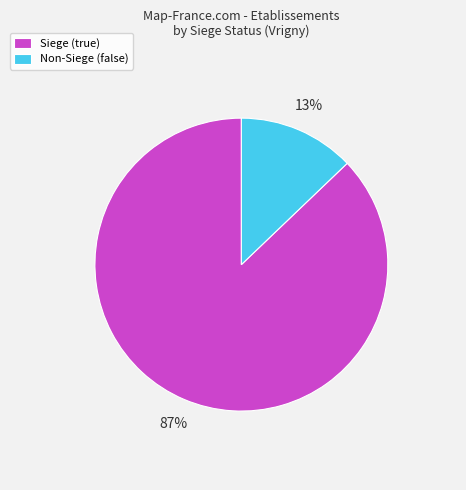

What is the majority slice?

Siege (true)